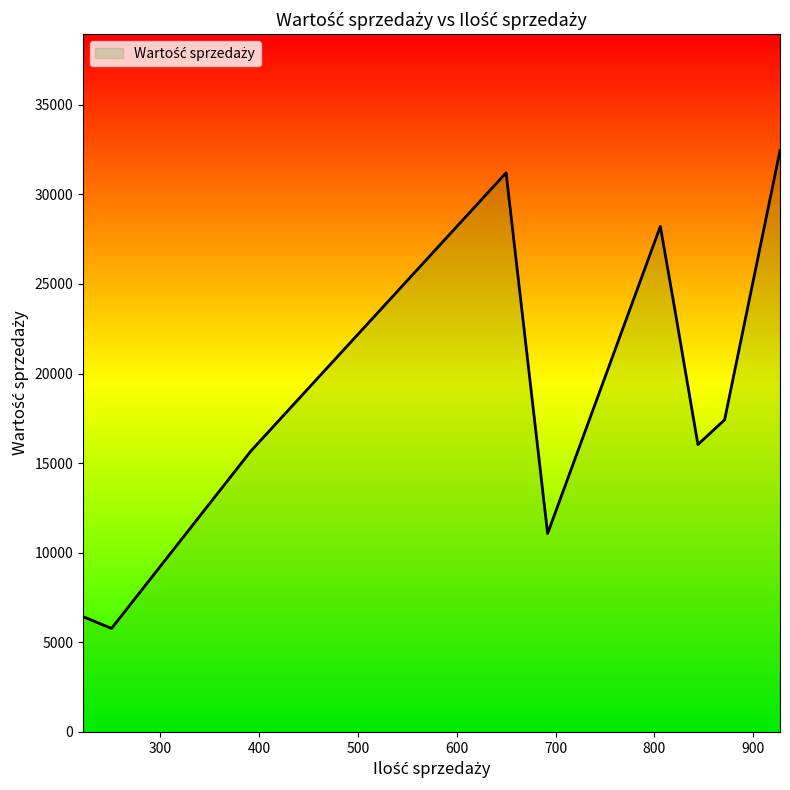

What is the difference between the maximum and minimum values?

26672